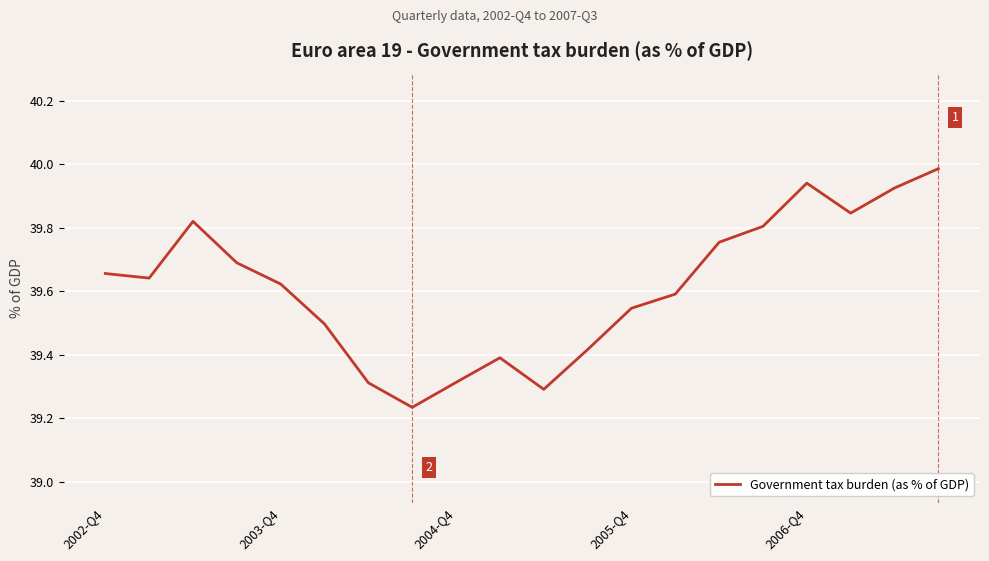

What is the difference between the maximum and minimum values?

0.8